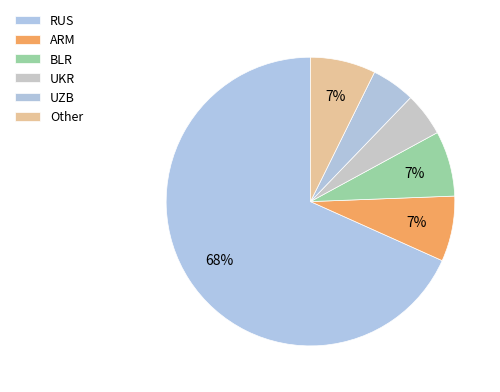

What percentage is NOT represented by Other?

92.7%